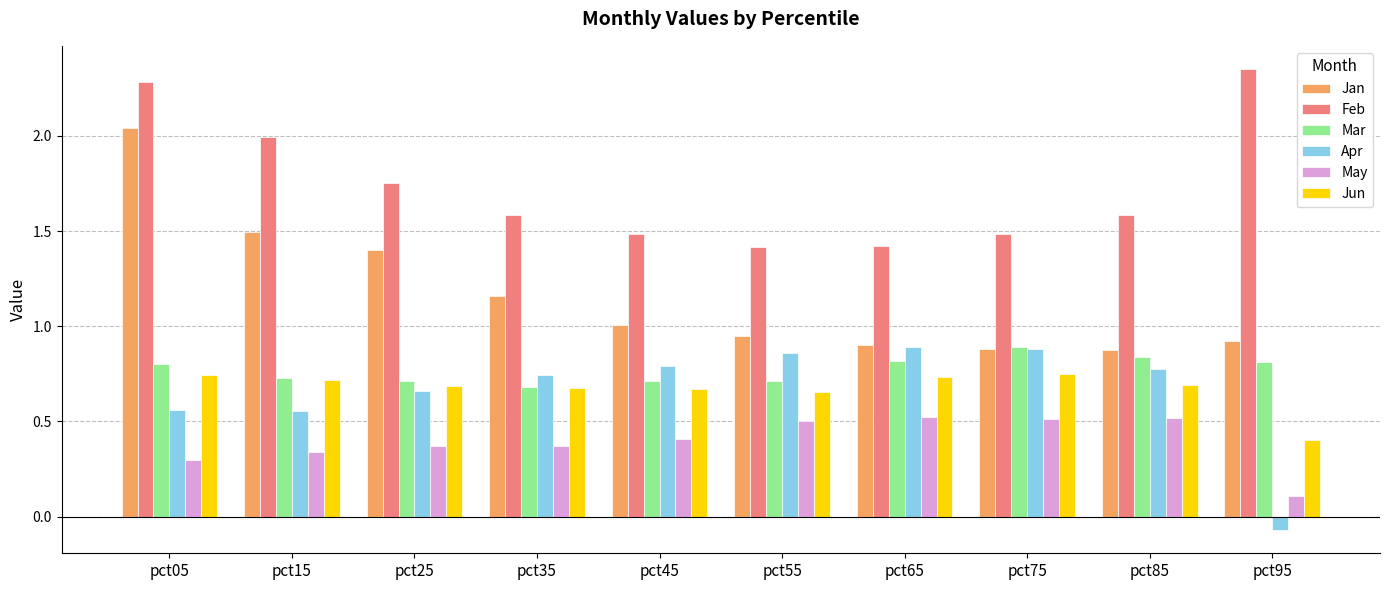

Is the value of Mar at pct65 greater than the value of Feb at pct65?

No